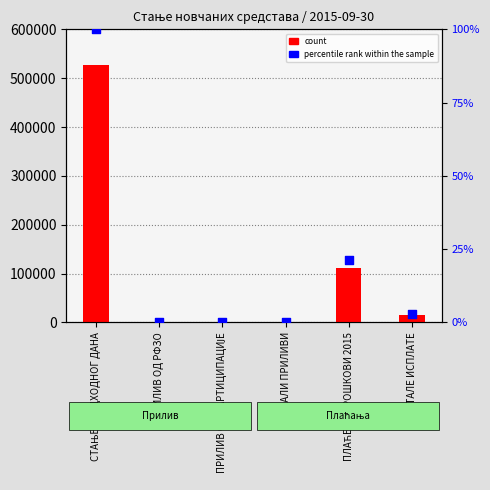

Which series has the largest total across all categories?

count